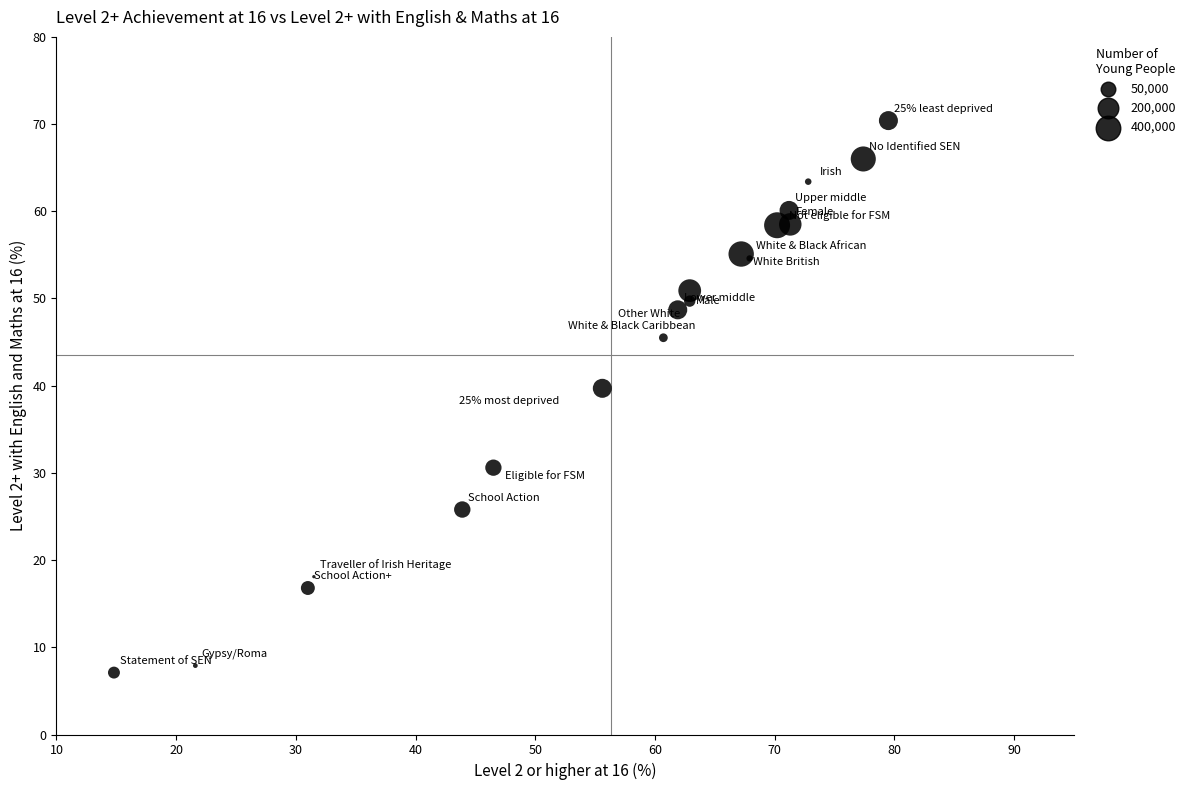

What Y value in the scatter plot is closest to 38?

39.7